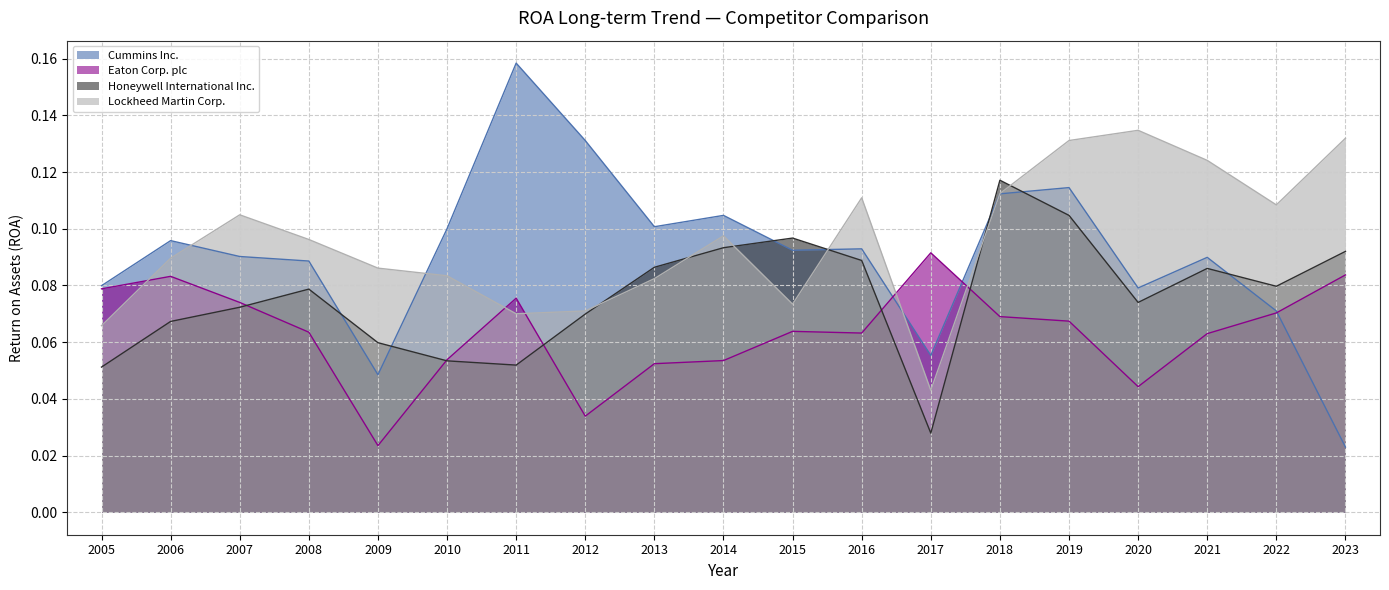

Which label corresponds to the largest value in the chart?

2011